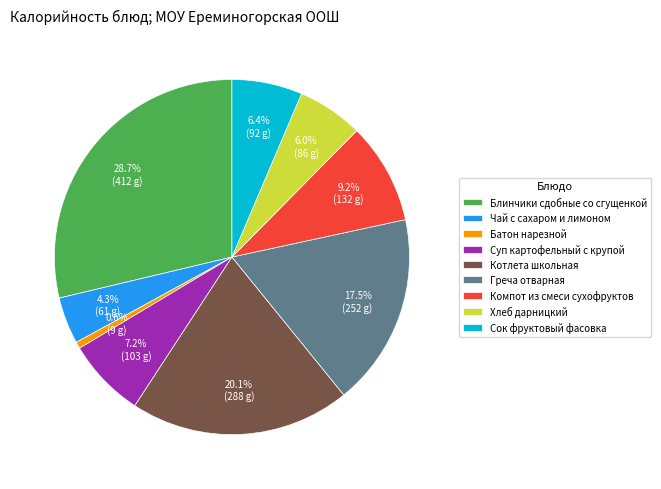

Count the number of slices in the pie.

9